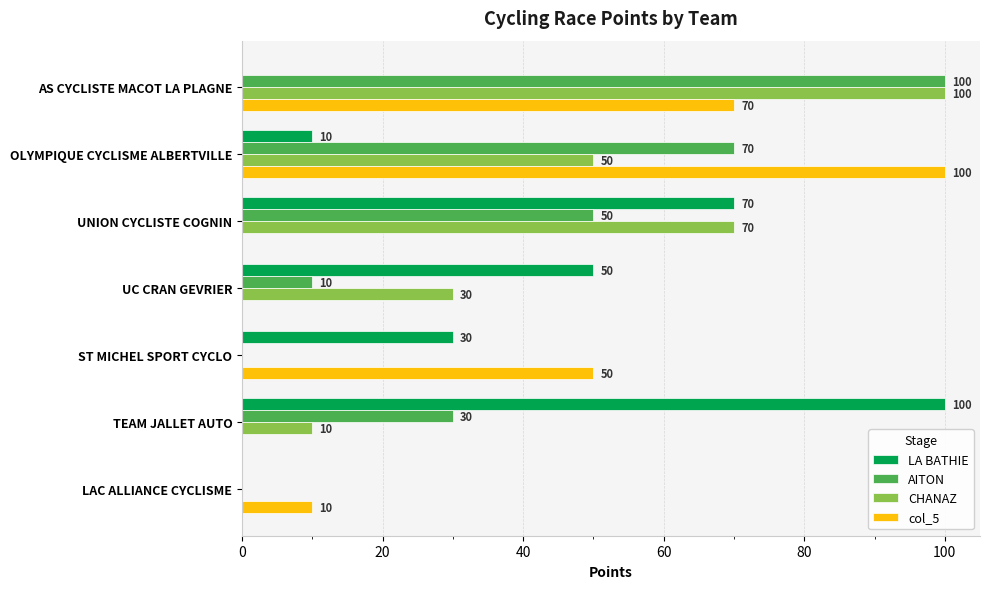

Which series changed the most between OLYMPIQUE CYCLISME ALBERTVILLE and TEAM JALLET AUTO?

col_5